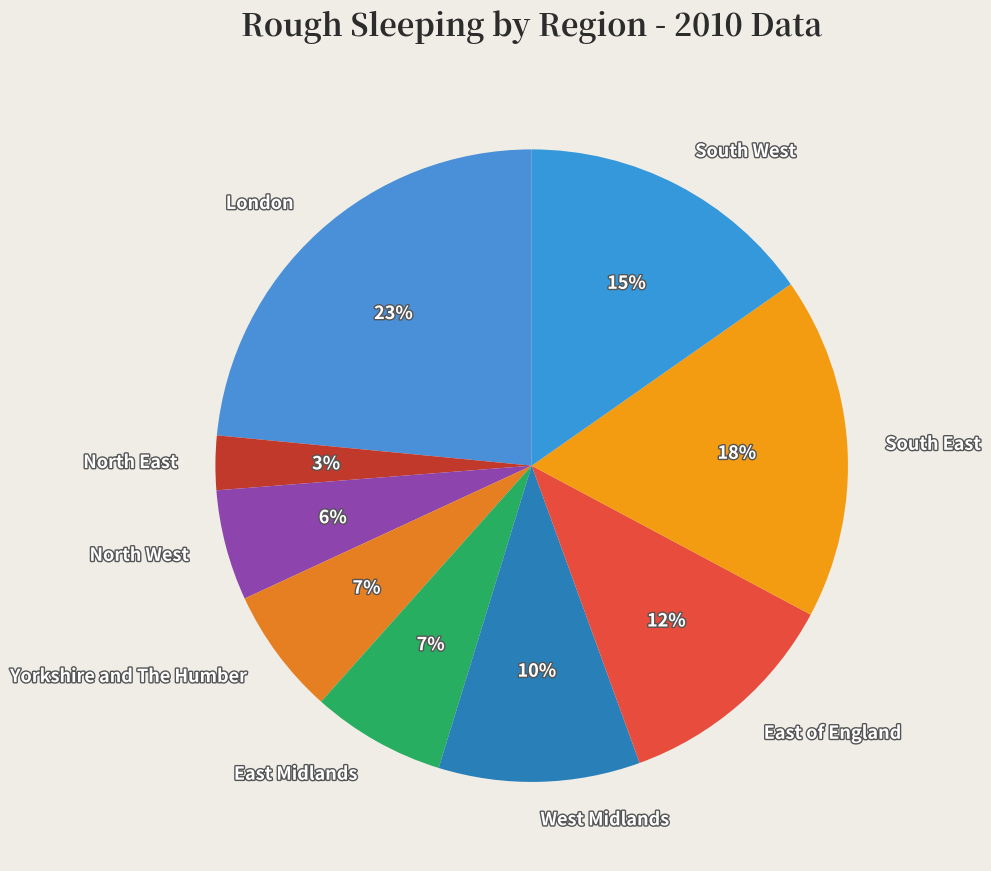

To the nearest percent, what is the average slice percentage?

11%